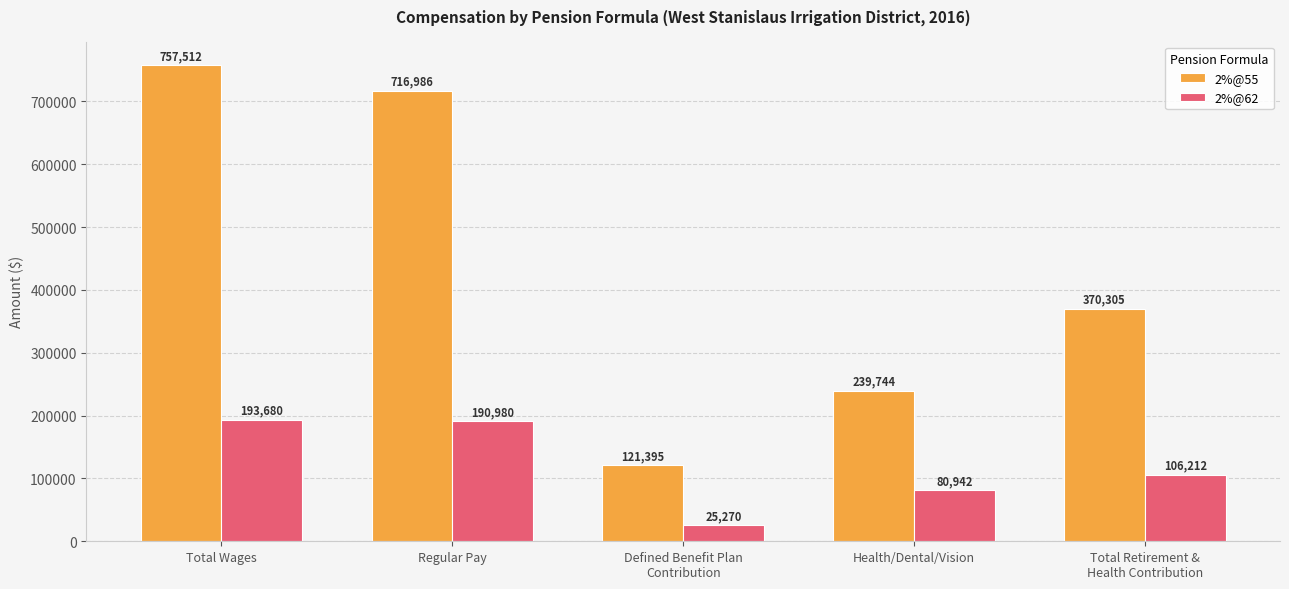

Count the number of data series in this chart.

2